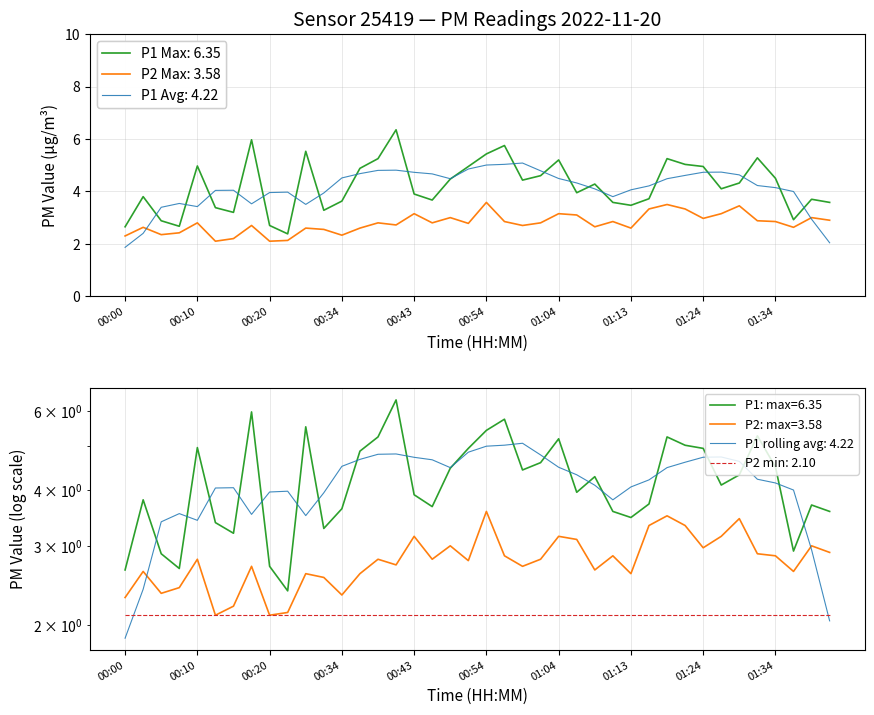

Which series has the largest total across all categories?

P1